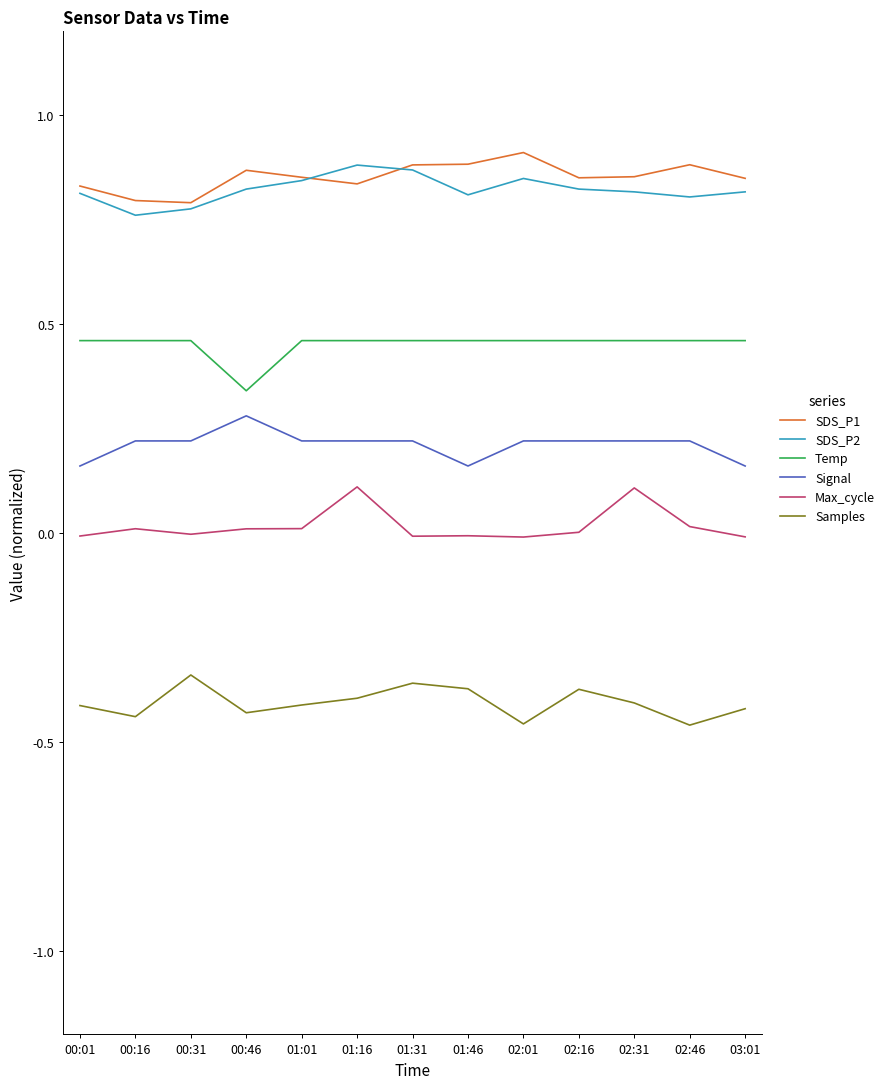

Between 00:01 and 01:16, which series saw the biggest shift?

Max_cycle